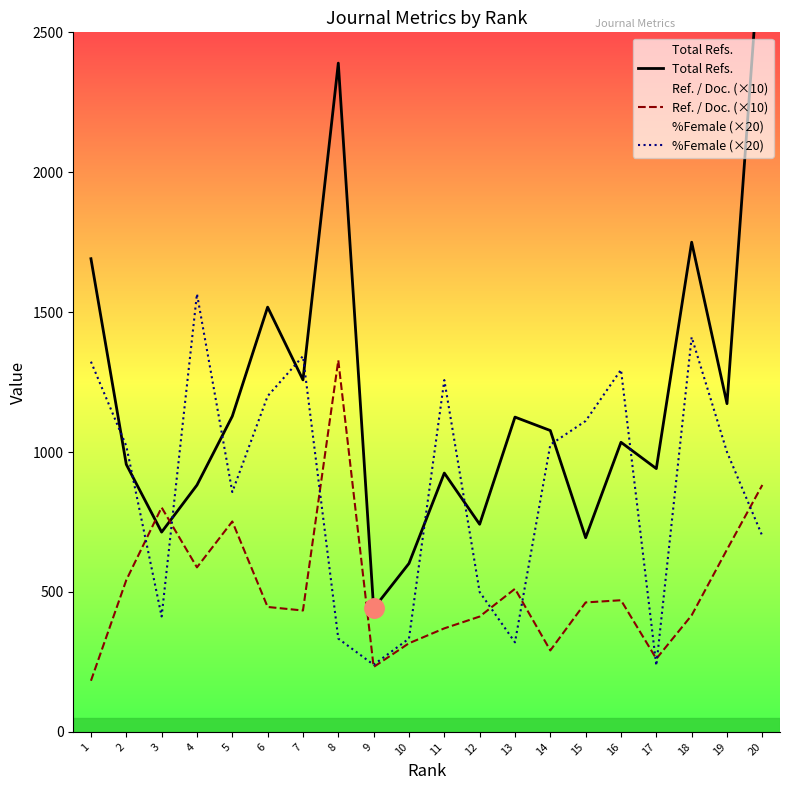

After their last crossing, which series has the higher values: %Female (×20) or Ref. / Doc. (×10)?

Ref. / Doc. (×10)